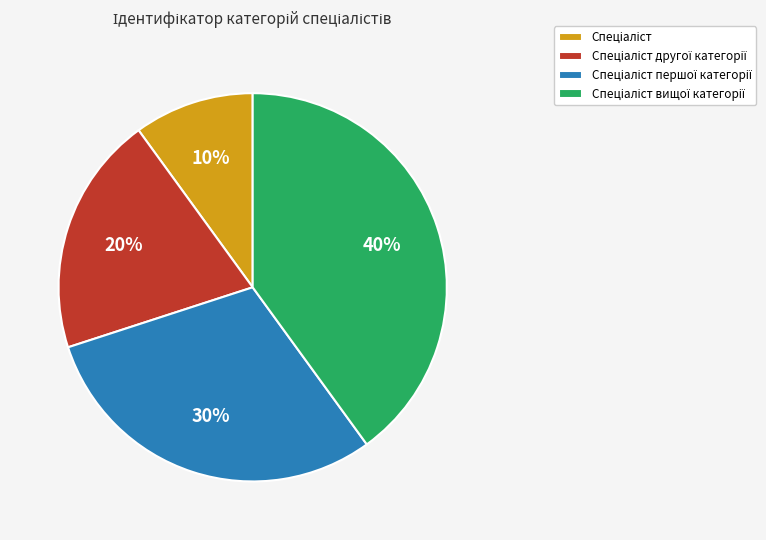

To the nearest percent, what is the difference between the largest and smallest slice percentages?

30%